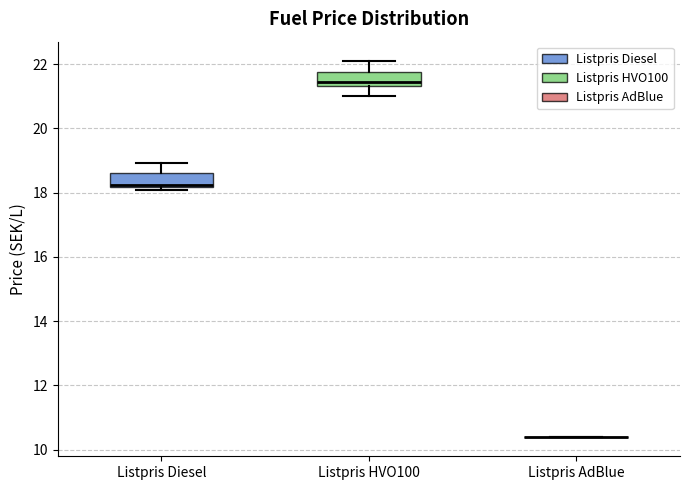

Reading left to right, read every box against the y-axis: the position of its median line, the range the box covers, and the ends of its whiskers. The values are not printed on the chart, so give them approximately, as read against the axis.

Listpris Diesel: median 18.2 (just above the box's lower edge), box 18.2 to 18.6, whiskers 18.0 to 19.0
Listpris HVO100: median 21.4 (just above the box's lower edge), box 21.4 to 21.8, whiskers 21.0 to 22.2
Listpris AdBlue: box collapsed to a line at 10.4, whiskers 10.4 to 10.4